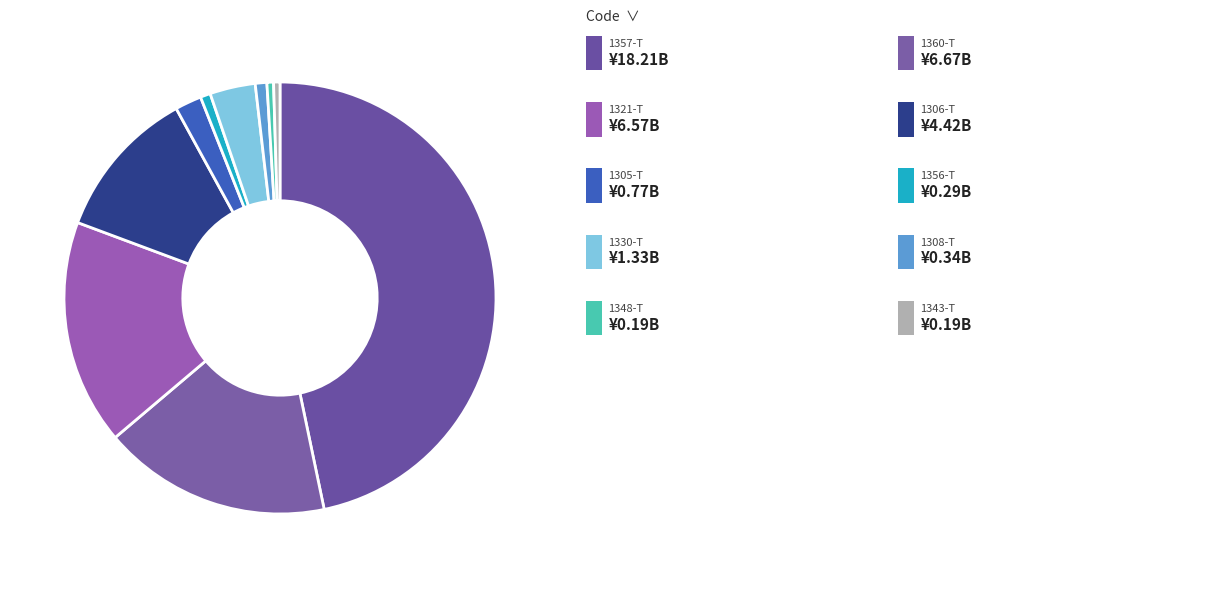

To the nearest percent, what is the average slice percentage?

10%